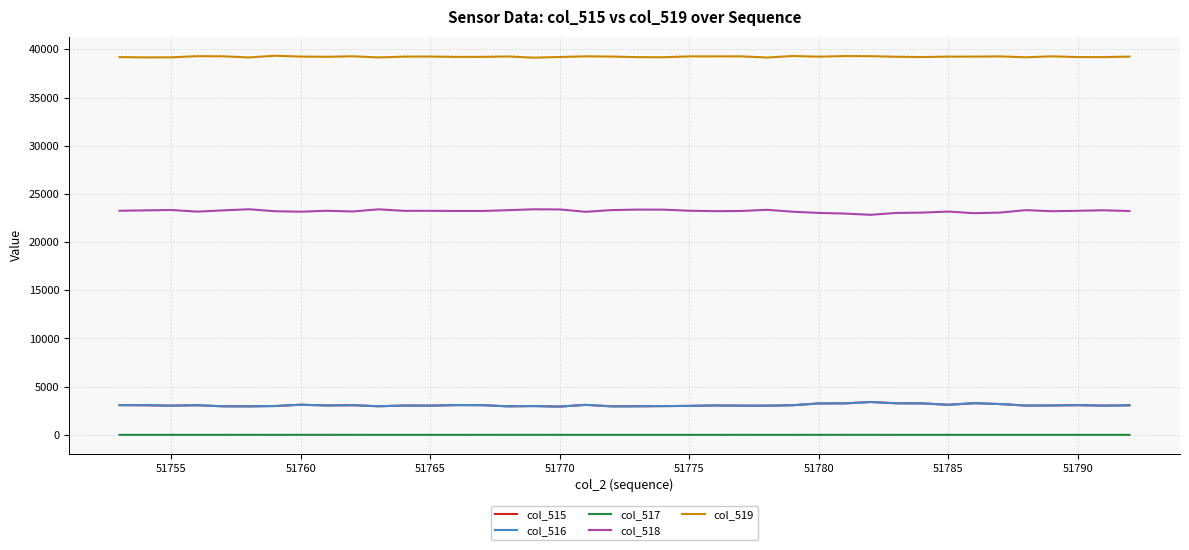

True or false: col_515 has more than 0 points higher than both neighbors.

True